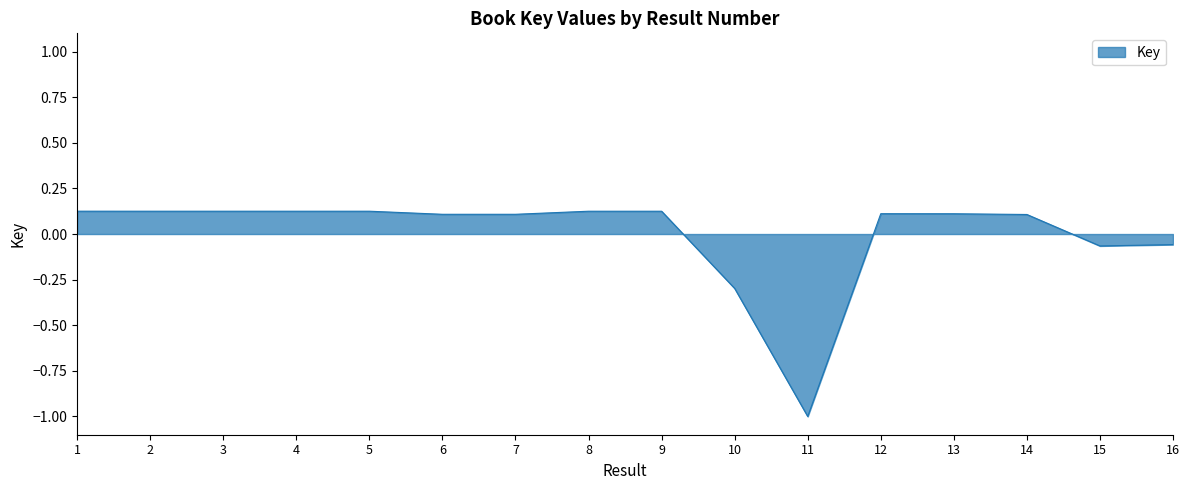

Which has a higher value, 14 or 16?

14